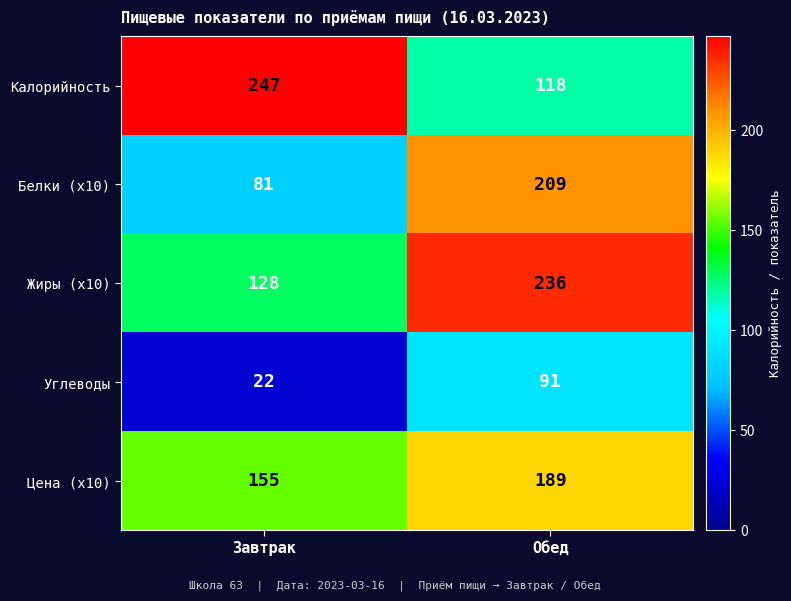

What is the total value across all series at Завтрак?

633